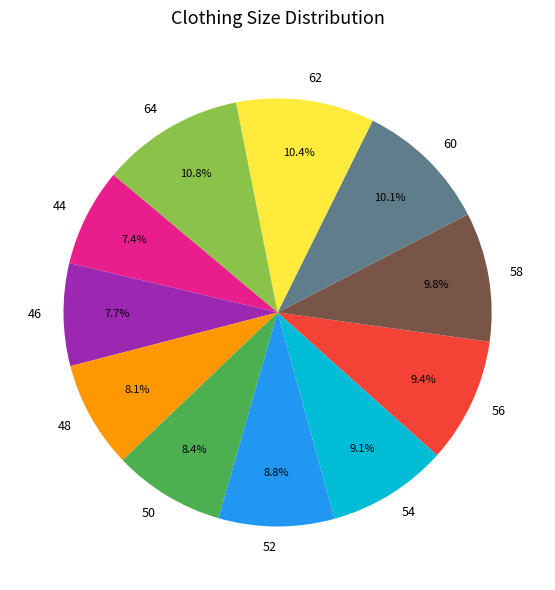

Approximately how many times larger is the value at 62 compared to 48?

1.3